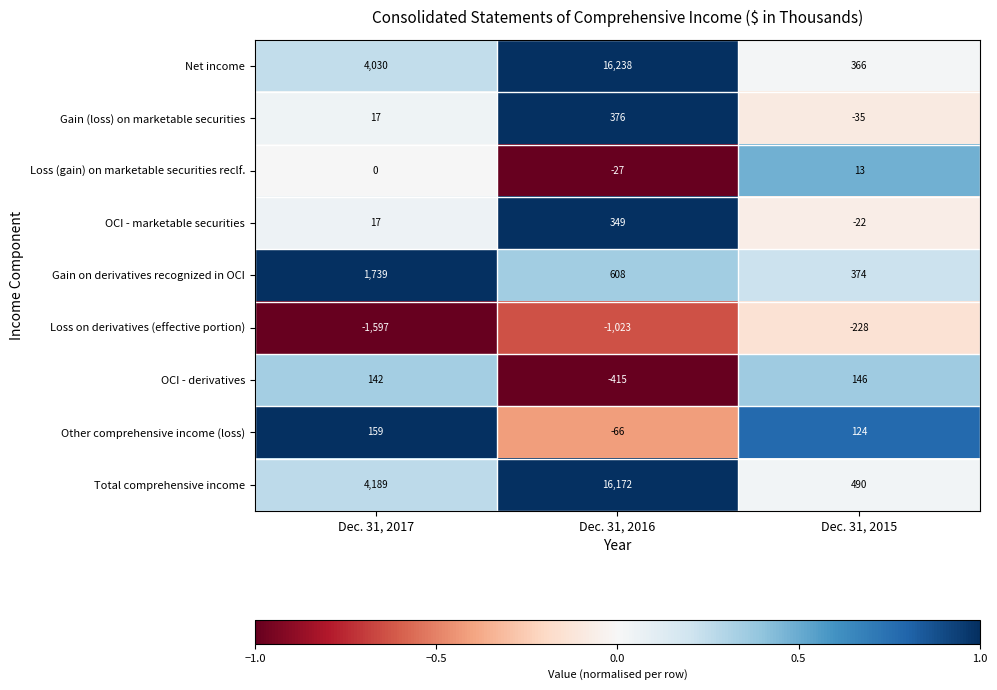

What is the maximum value shown in the chart?

16238